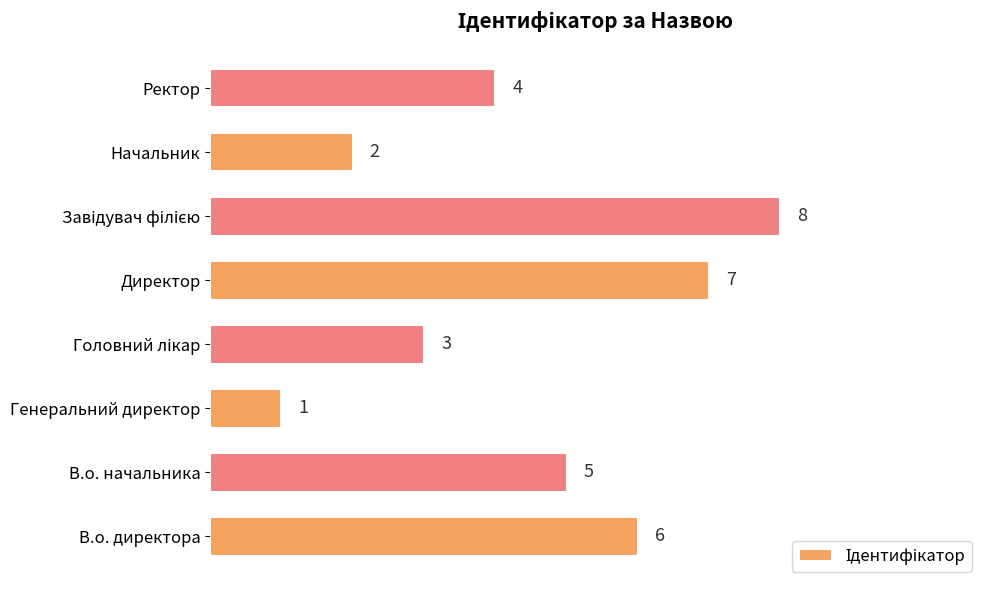

What is the sum of all values?

36